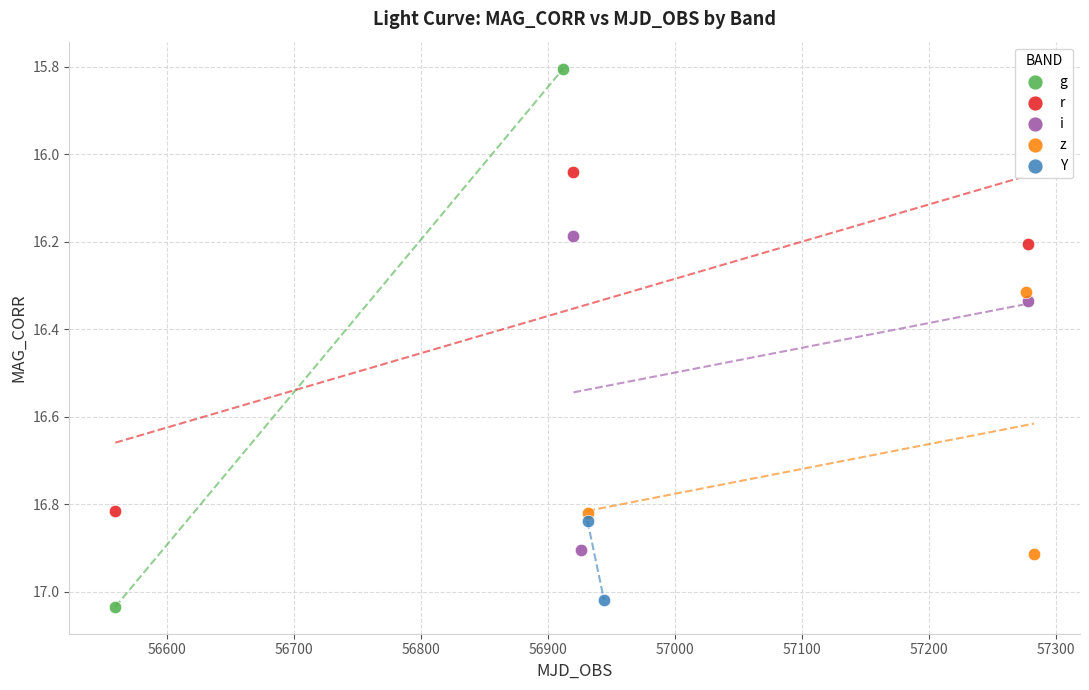

What are all the series names shown in the legend?

g, r, i, z, Y